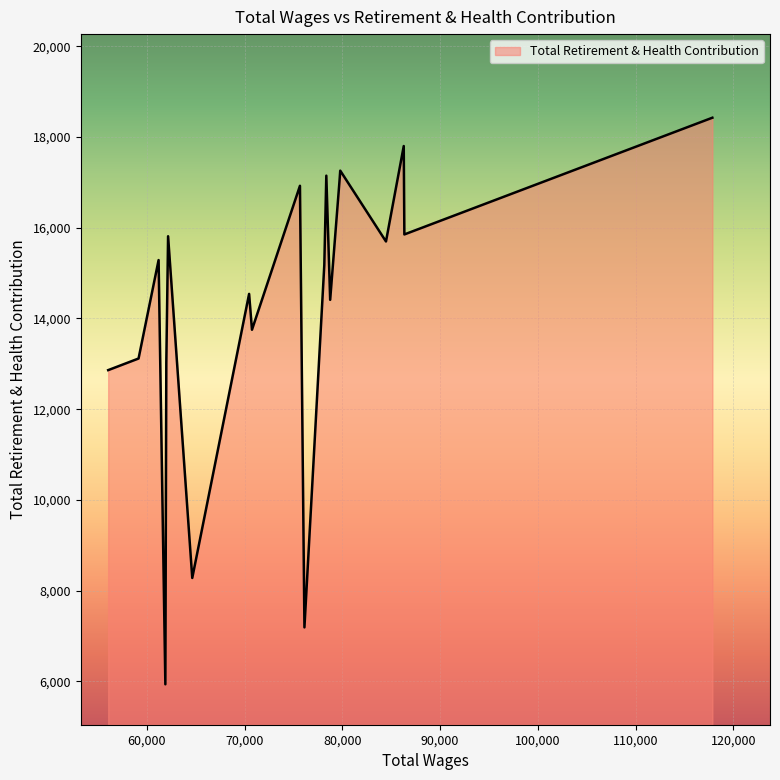

What is the maximum value shown in the chart?

18423